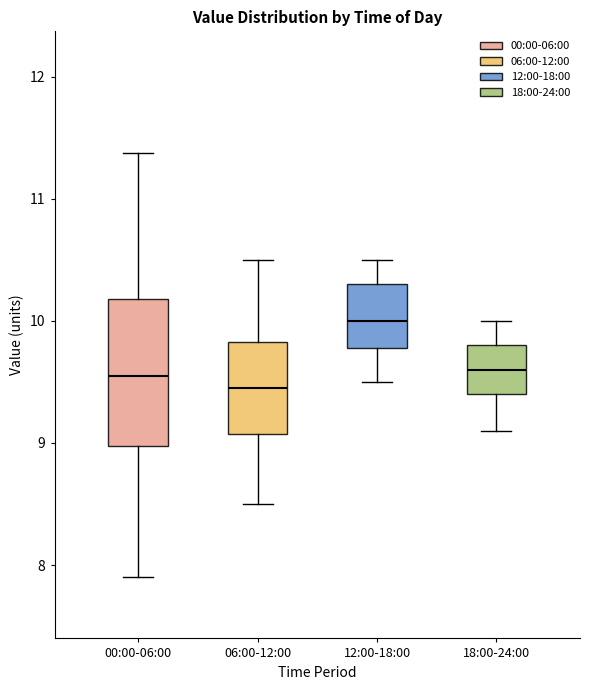

Reading left to right, transcribe this box plot: for each box, give where its median line is, the range the box spans, and where its two whiskers end, as read against the y-axis. The values are not printed on the chart, so give them approximately, as read against the axis.

00:00-06:00: median 9.6, box 9.0 to 10.2, whiskers 7.9 to 11.4
06:00-12:00: median 9.5, box 9.1 to 9.8, whiskers 8.5 to 10.5
12:00-18:00: median 10.0, box 9.8 to 10.3, whiskers 9.5 to 10.5
18:00-24:00: median 9.6, box 9.4 to 9.8, whiskers 9.1 to 10.0